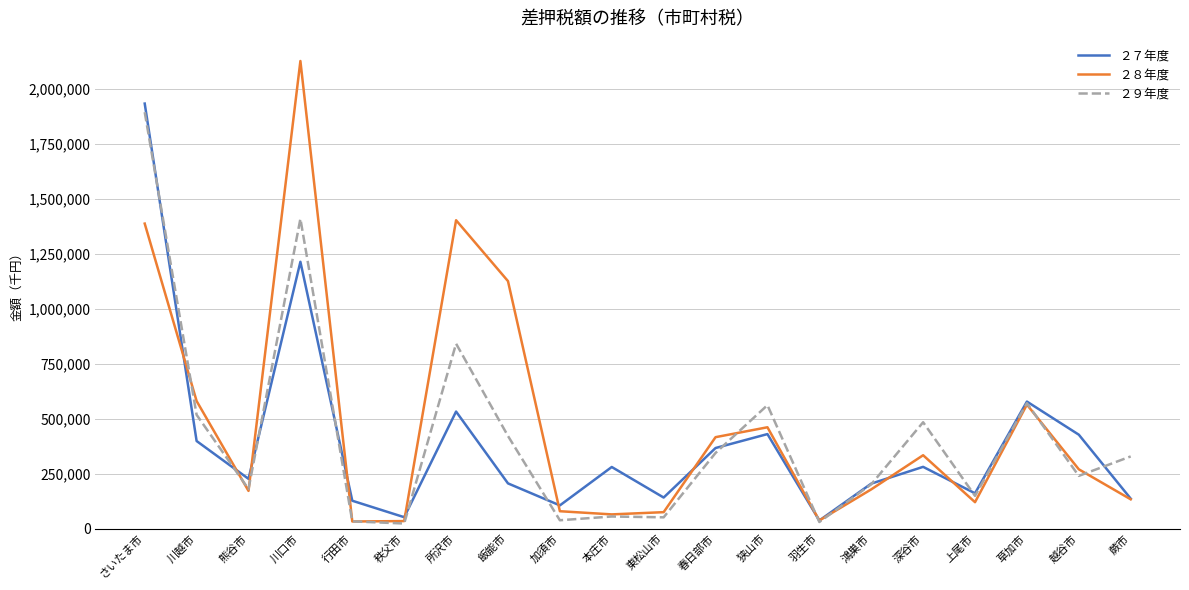

How many categories are shown in the chart?

20